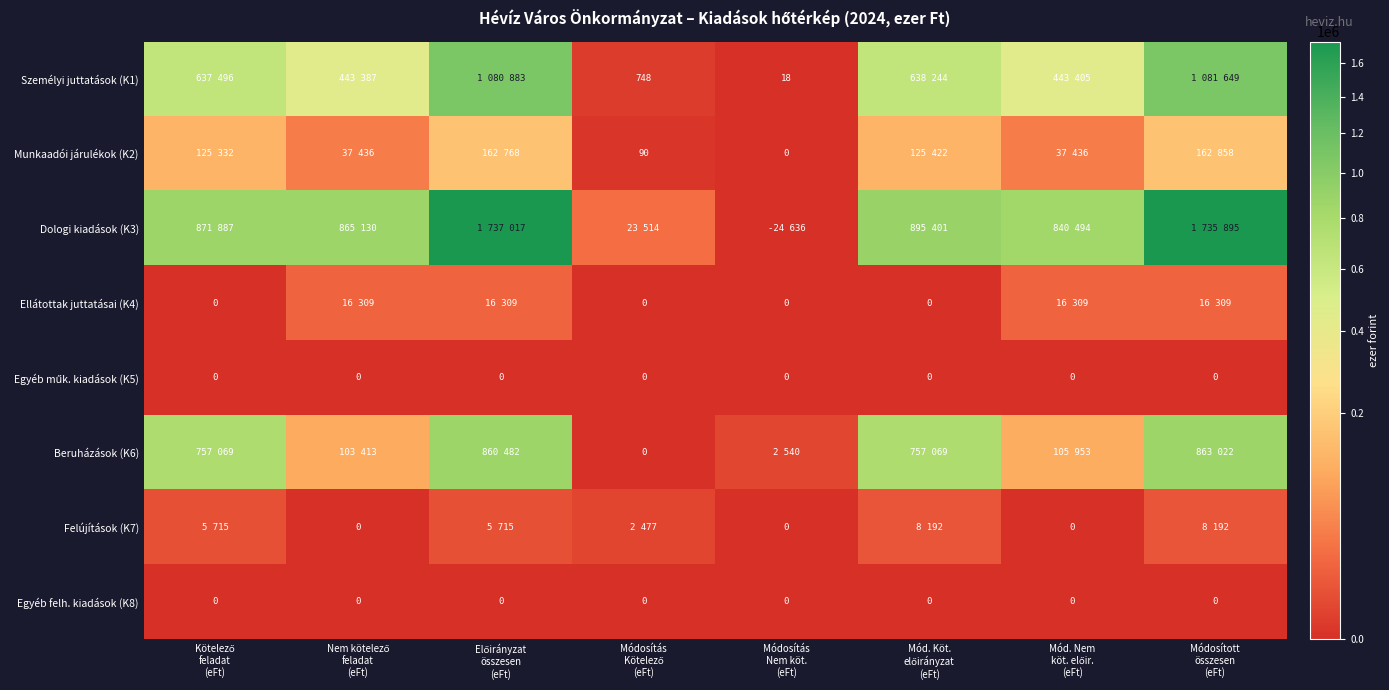

List the labels in order of Személyi juttatások (K1) value, largest first.

Módosított összesen (eFt), Előirányzat összesen (eFt), Mód. Köt. előirányzat (eFt), Kötelező feladat (eFt), Mód. Nem köt. előir. (eFt), Nem kötelező feladat (eFt), Módosítás Kötelező (eFt), Módosítás Nem köt. (eFt)